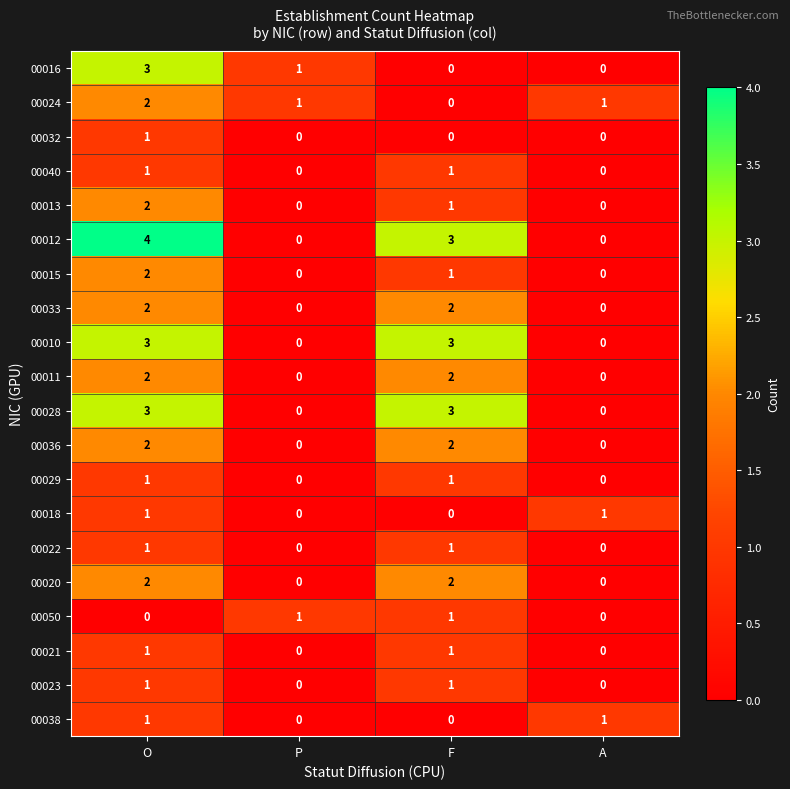

How many 00013 values are between 0 and 2?

4